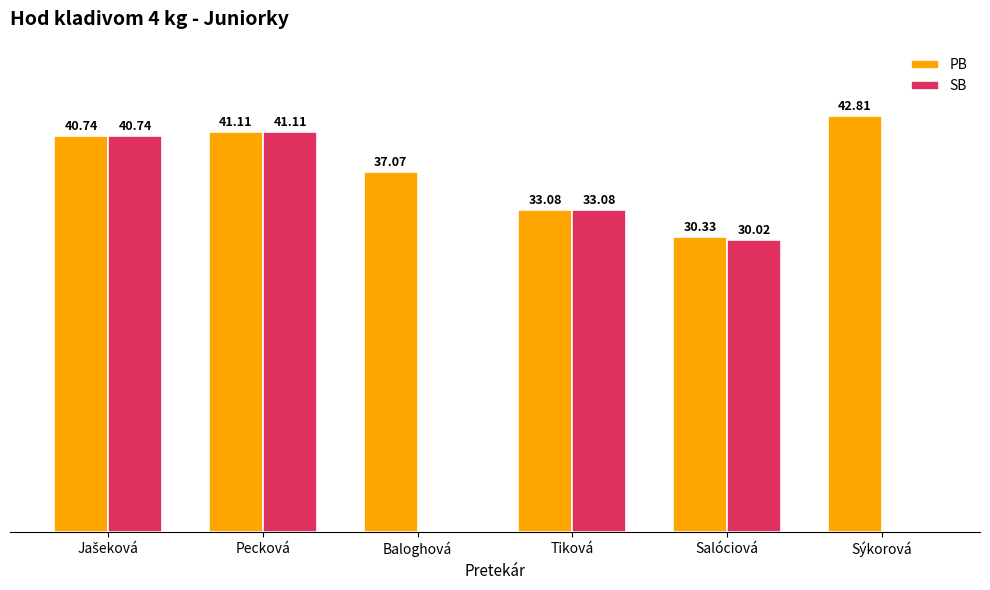

Between Pecková and Baloghová, which series saw the biggest shift?

SB